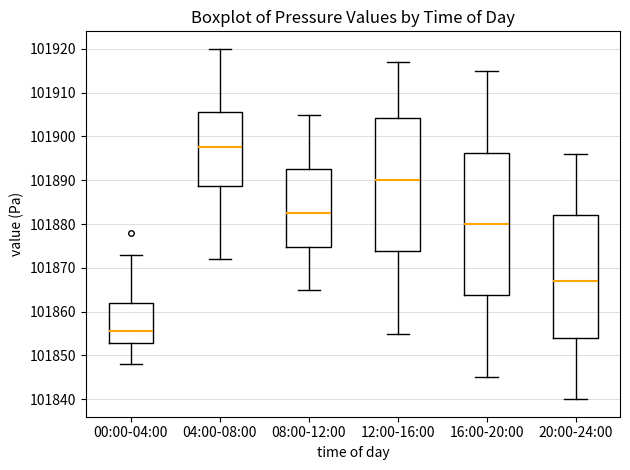

Reading left to right, transcribe this box plot: for each box, give where its median line is, the range the box spans, and where its two whiskers end, as read against the y-axis. The values are not printed on the chart, so give them approximately, as read against the axis.

00:00-04:00: median 101856, box 101853 to 101862, whiskers 101848 to 101873
04:00-08:00: median 101898, box 101889 to 101906, whiskers 101872 to 101920
08:00-12:00: median 101883, box 101875 to 101893, whiskers 101865 to 101905
12:00-16:00: median 101890, box 101874 to 101904, whiskers 101855 to 101917
16:00-20:00: median 101880, box 101864 to 101896, whiskers 101845 to 101915
20:00-24:00: median 101867, box 101854 to 101882, whiskers 101840 to 101896